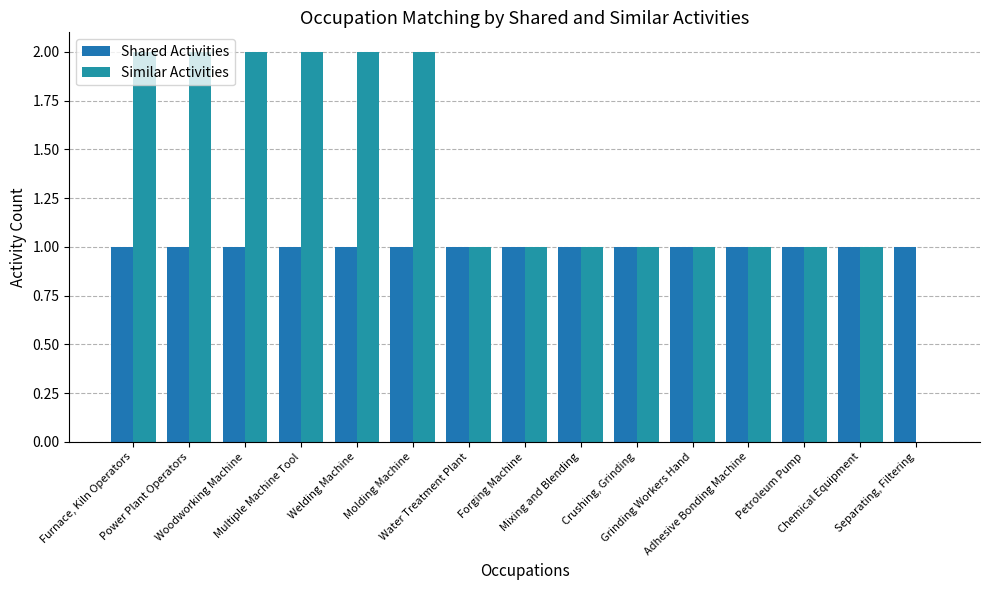

Rank the series by their average value, from lowest to highest.

Shared Activities, Similar Activities